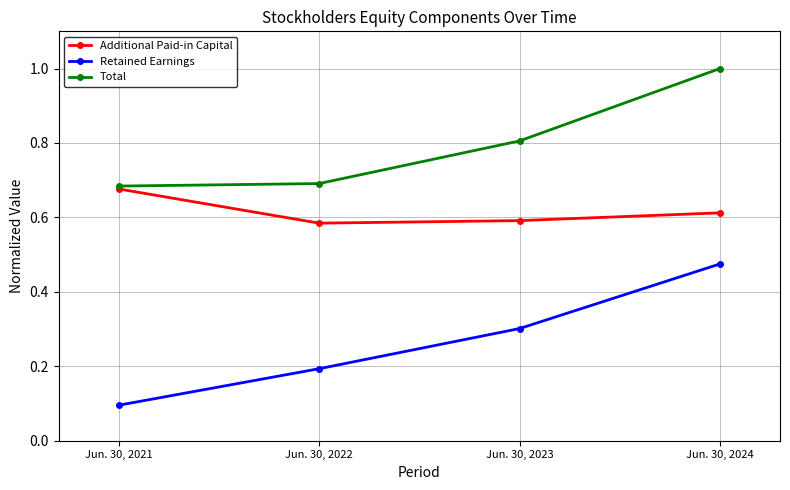

What are all the series names shown in the legend?

Additional Paid-in Capital, Retained Earnings, Total